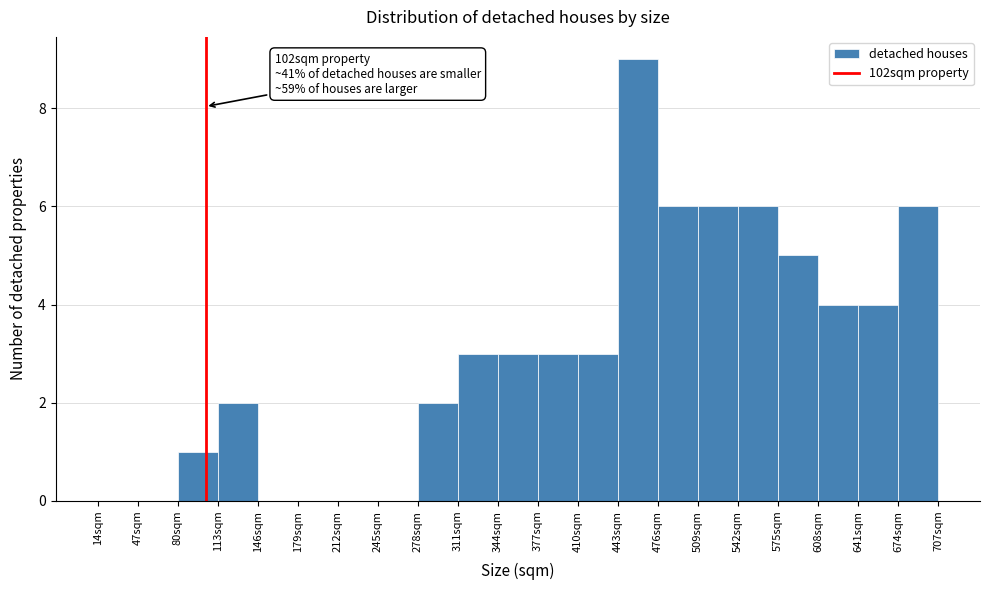

Which range on the x-axis has the tallest bar?

443 to 476